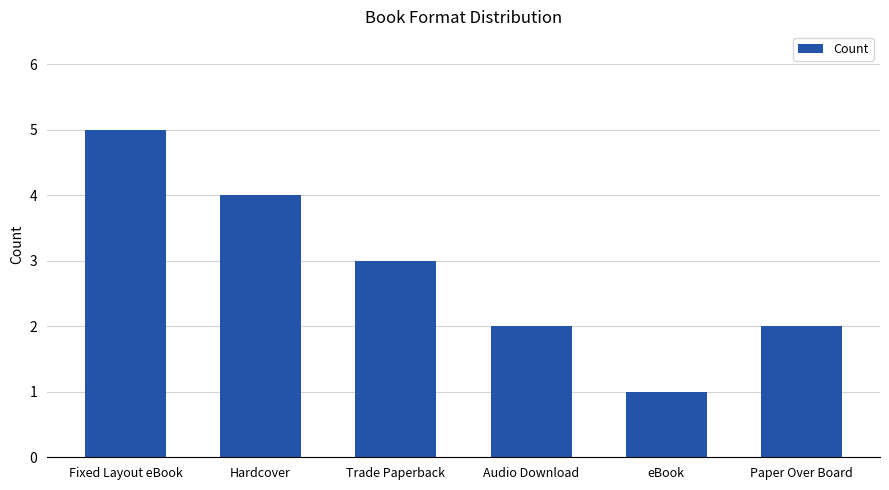

Reading left to right, extract all data points from this chart.

Fixed Layout eBook=5	Hardcover=4	Trade Paperback=3	Audio Download=2	eBook=1	Paper Over Board=2